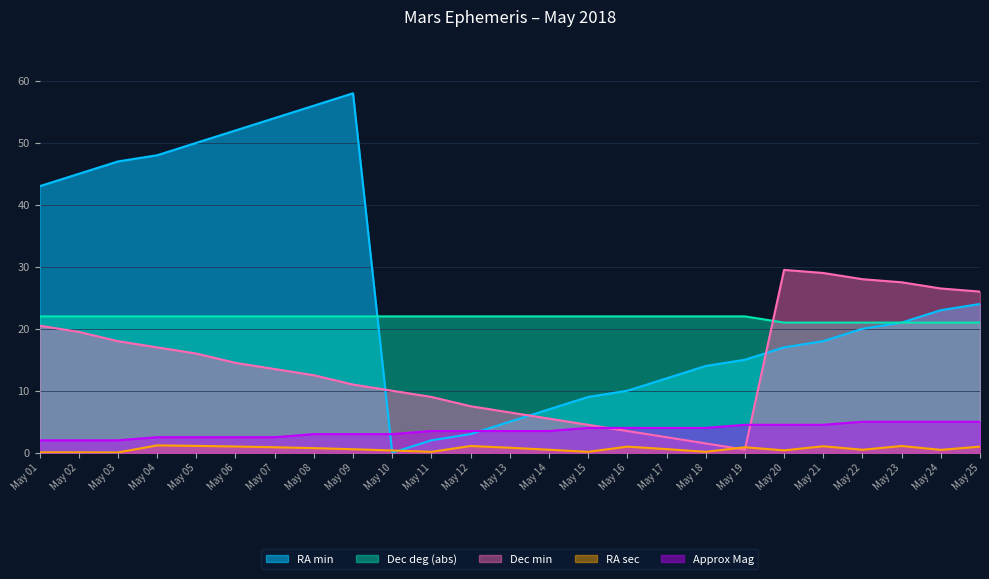

True or false: Dec deg (abs) has more than 0 points higher than both neighbors.

False